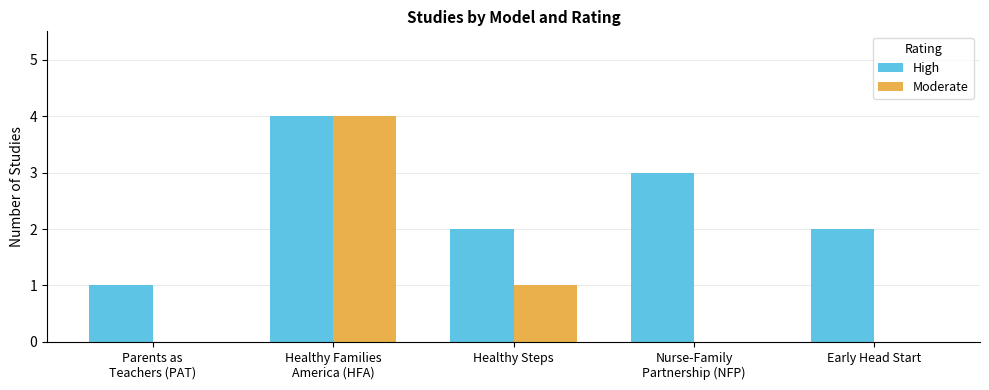

Reading left to right, what are all the values shown in this chart?

High: Parents as
Teachers (PAT)=1	Healthy Families
America (HFA)=4	Healthy Steps=2	Nurse-Family
Partnership (NFP)=3	Early Head Start=2
Moderate: Parents as
Teachers (PAT)=0	Healthy Families
America (HFA)=4	Healthy Steps=1	Nurse-Family
Partnership (NFP)=0	Early Head Start=0